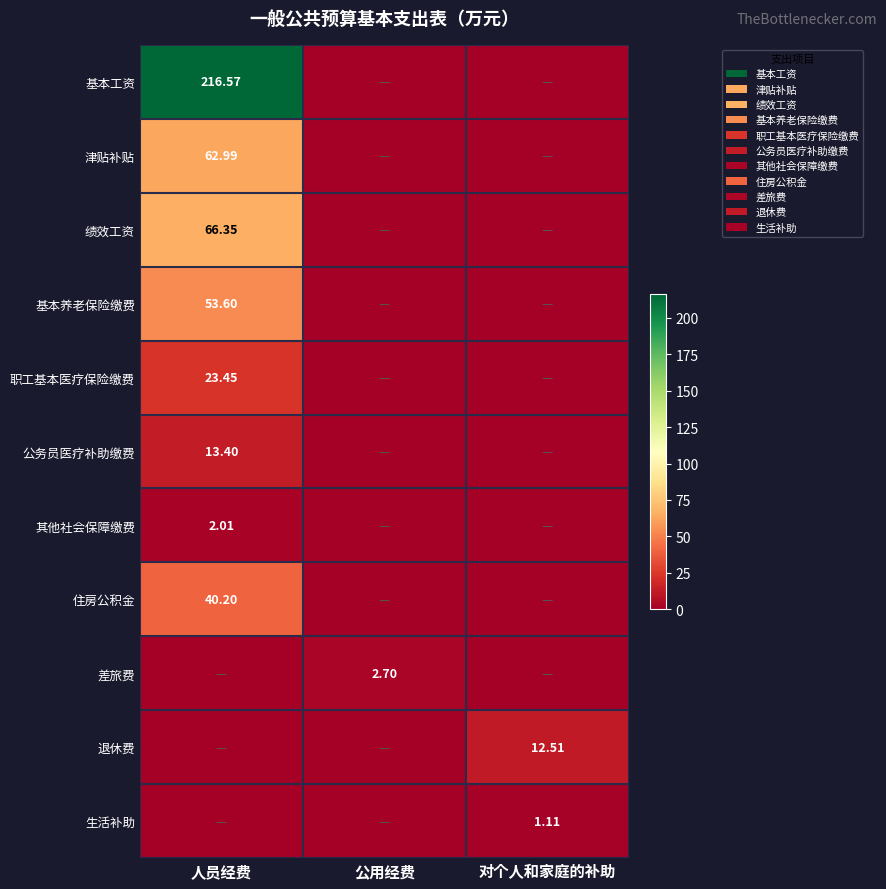

Is the value of 公务员医疗补助缴费 at 公用经费 greater than the value of 绩效工资 at 公用经费?

No